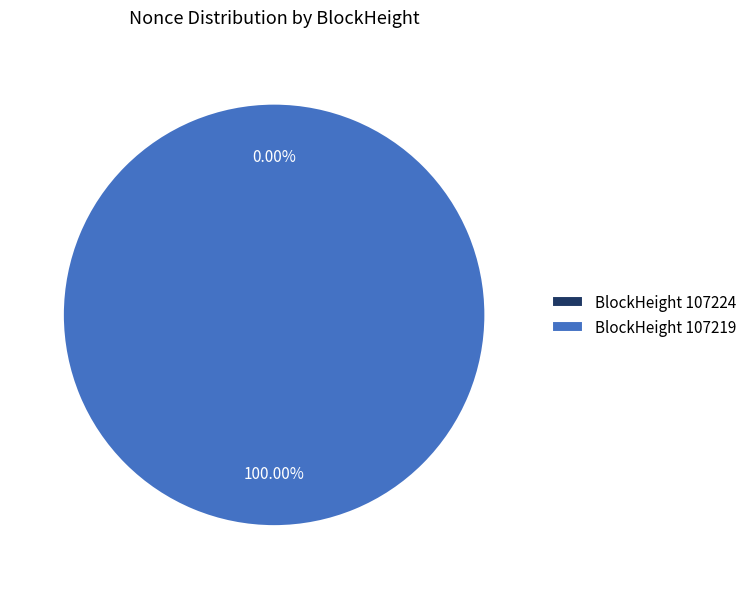

The 107224 slice represents 0% of the pie. True or false?

True